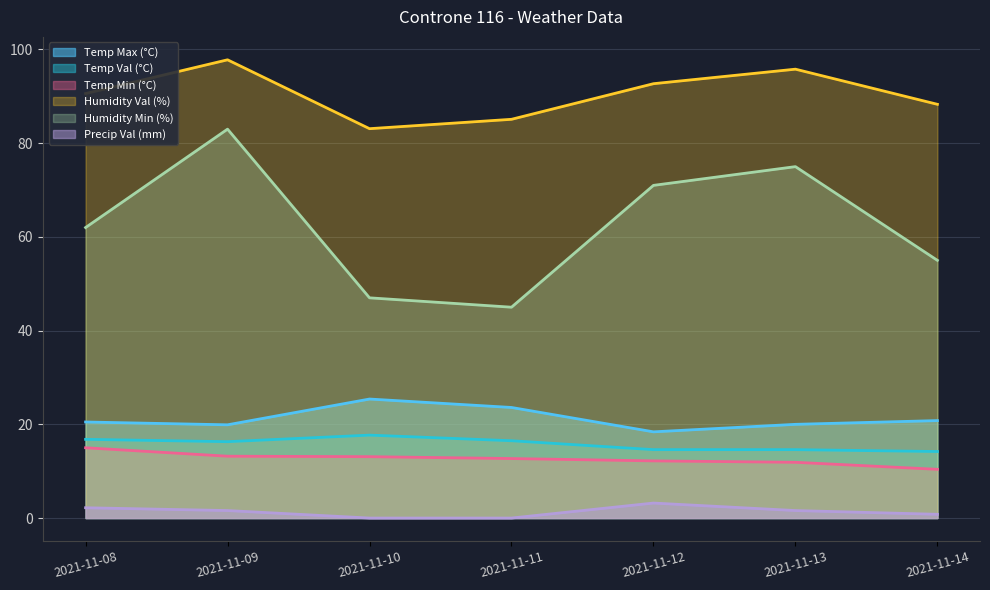

Is the value of Humidity Min (%) at 2021-11-09 greater than the value of Precip Val (mm) at 2021-11-08?

Yes